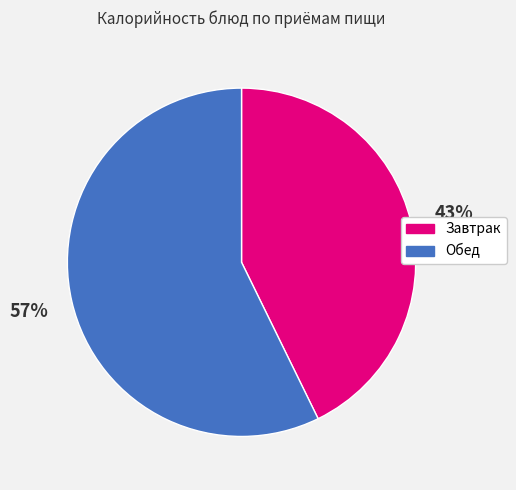

To the nearest percent, what is the average slice percentage?

50%